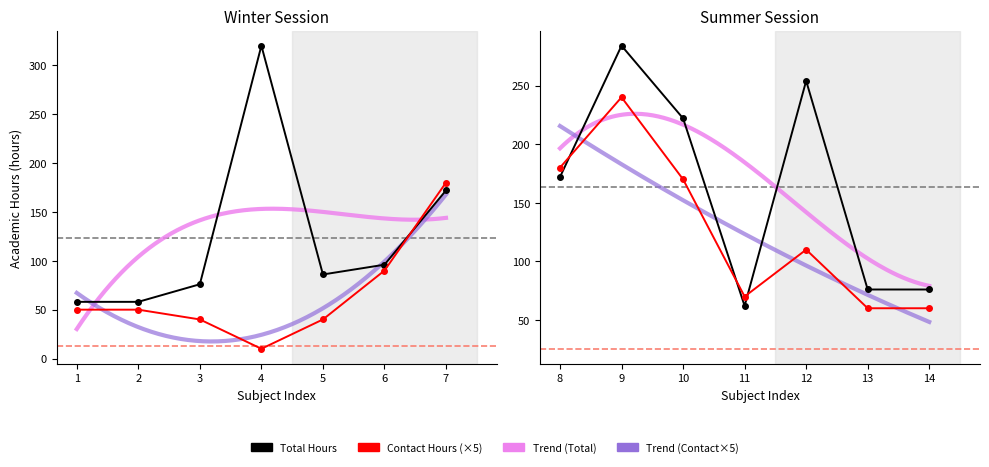

The value of Contact Hours at 9 is 48. True or false?

True